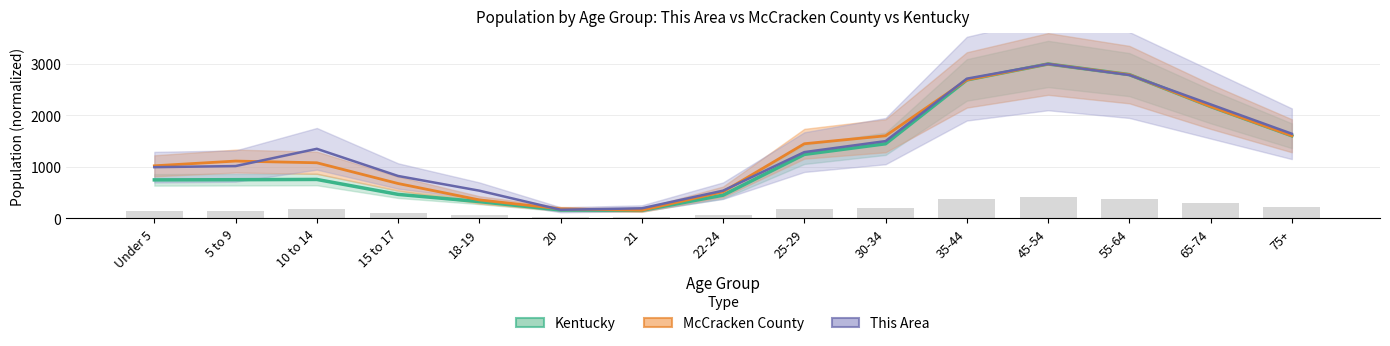

What position from the left is 65-74?

14